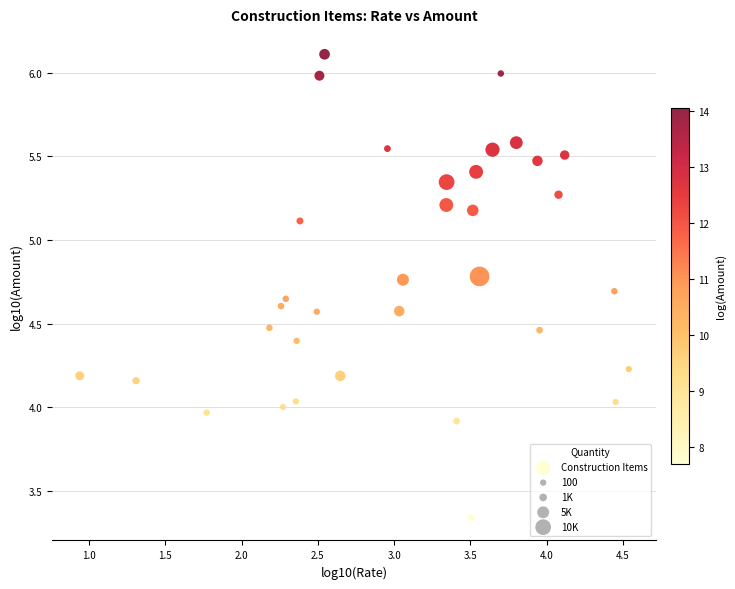

What is the range of Y values (max minus min)?

2.8